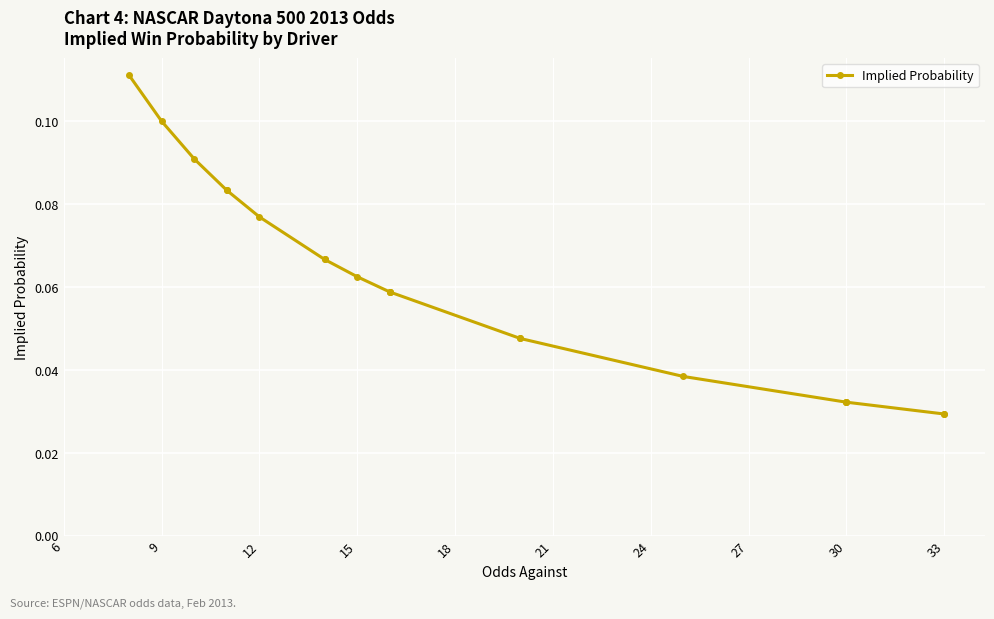

Is it true that the value at 30 is 0.0?

False